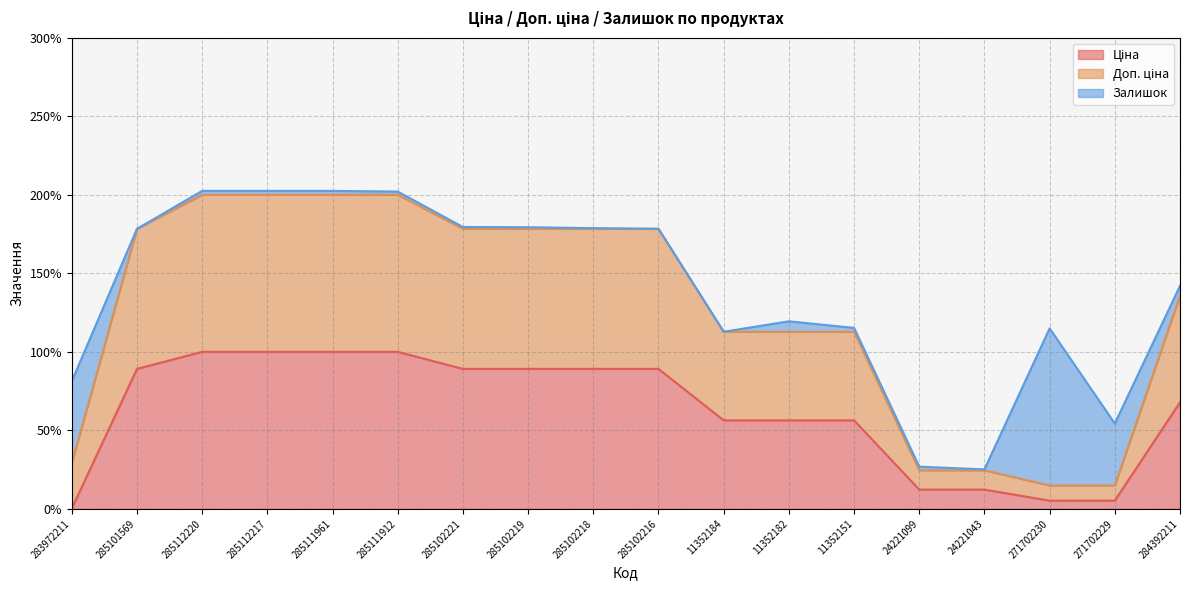

Rank the categories by Доп. ціна value from highest to lowest.

285112220, 285112217, 285111961, 285111912, 285101569, 285102221, 285102219, 285102218, 285102216, 284392211, 11352184, 11352182, 11352151, 283972211, 24221099, 24221043, 271702230, 271702229